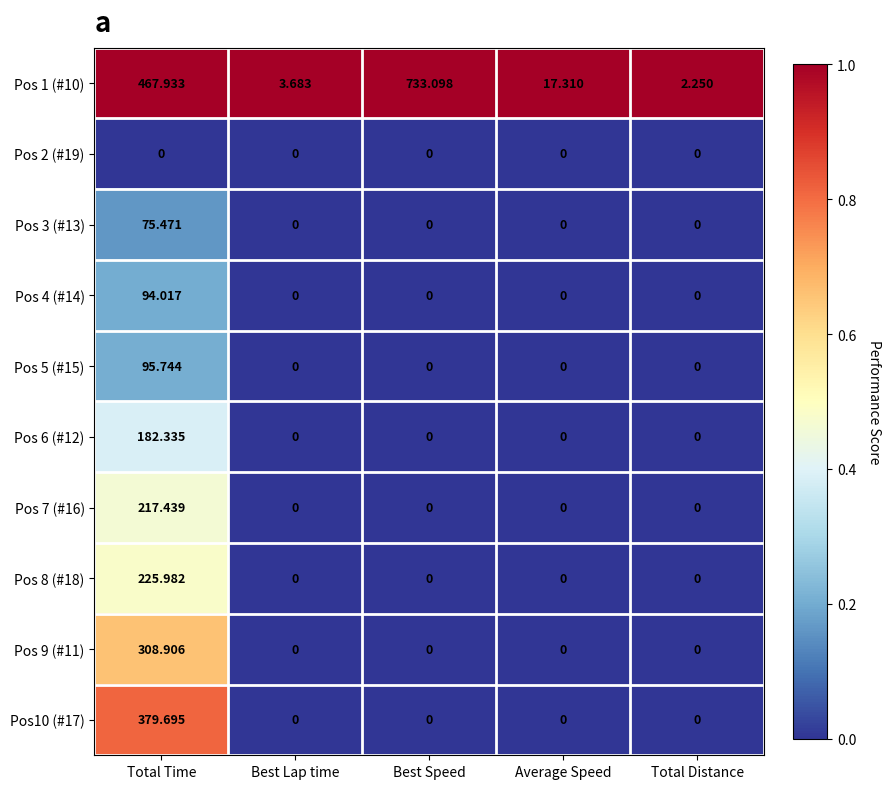

Which category has the highest value in the Pos 1 (#10) series?

Best Speed